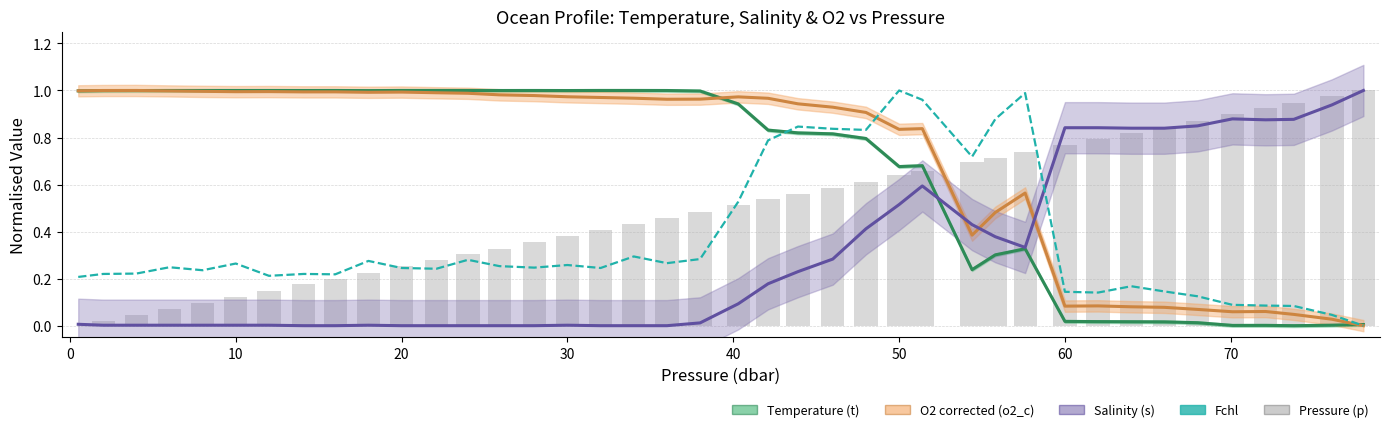

At which category does the chart reach its peak across all series?

20